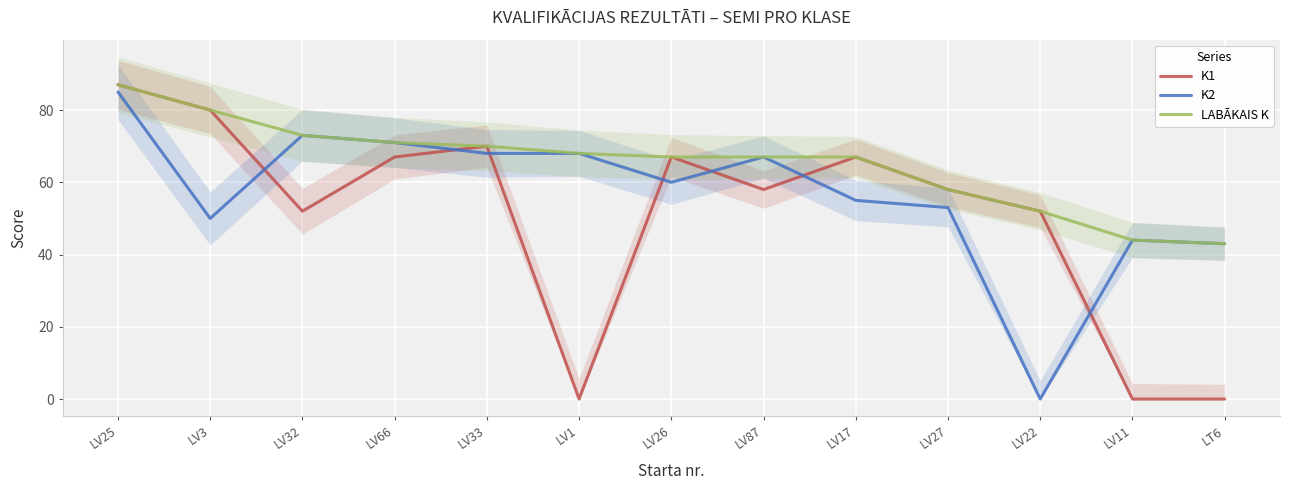

What are all the series names shown in the legend?

K1, K2, LABĀKAIS K